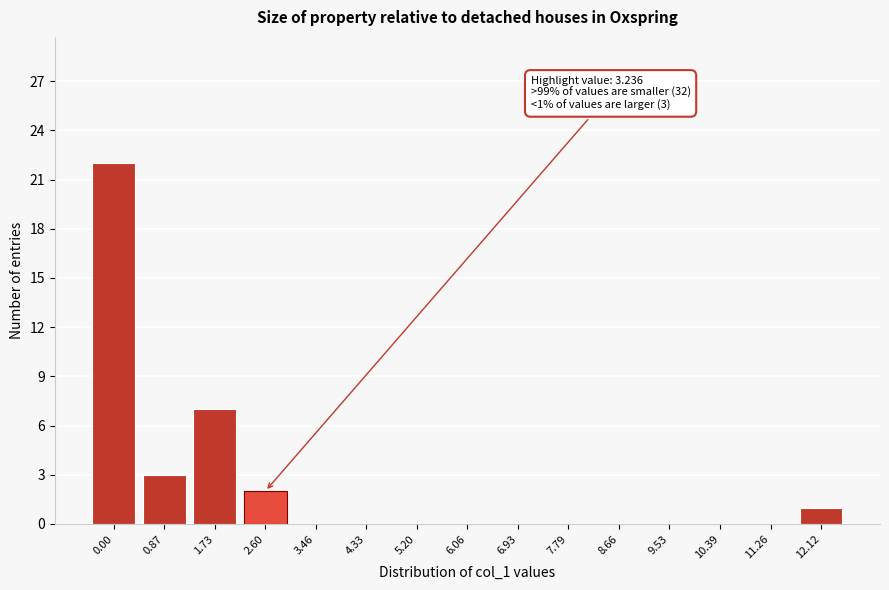

Reading right to left, what are all the values shown in this chart?

12.12=1	11.26=0	10.39=0	9.53=0	8.66=0	7.79=0	6.93=0	6.06=0	5.20=0	4.33=0	3.46=0	2.60=2	1.73=7	0.87=3	0.00=22